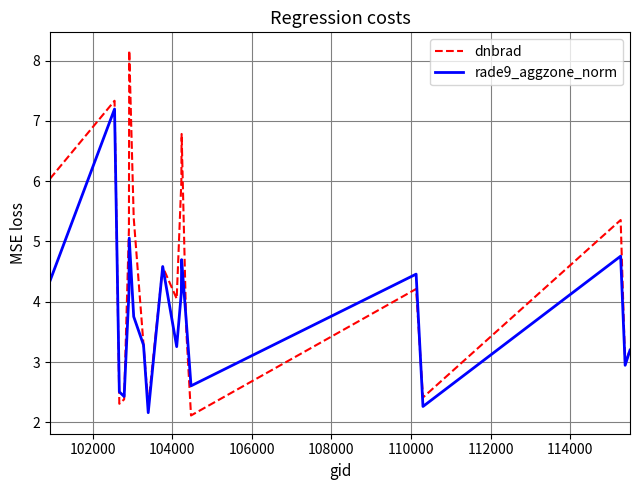

Which series has the largest total across all categories?

dnbrad